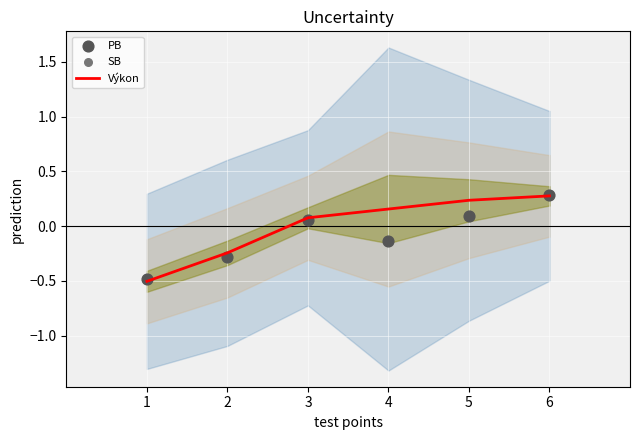

Which series has the largest total across all categories?

Výkon